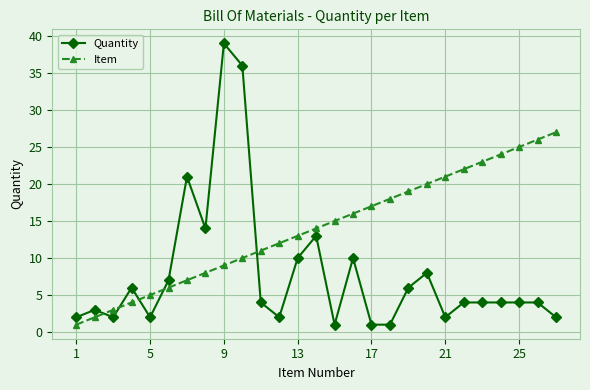

What is the greatest value displayed?

39